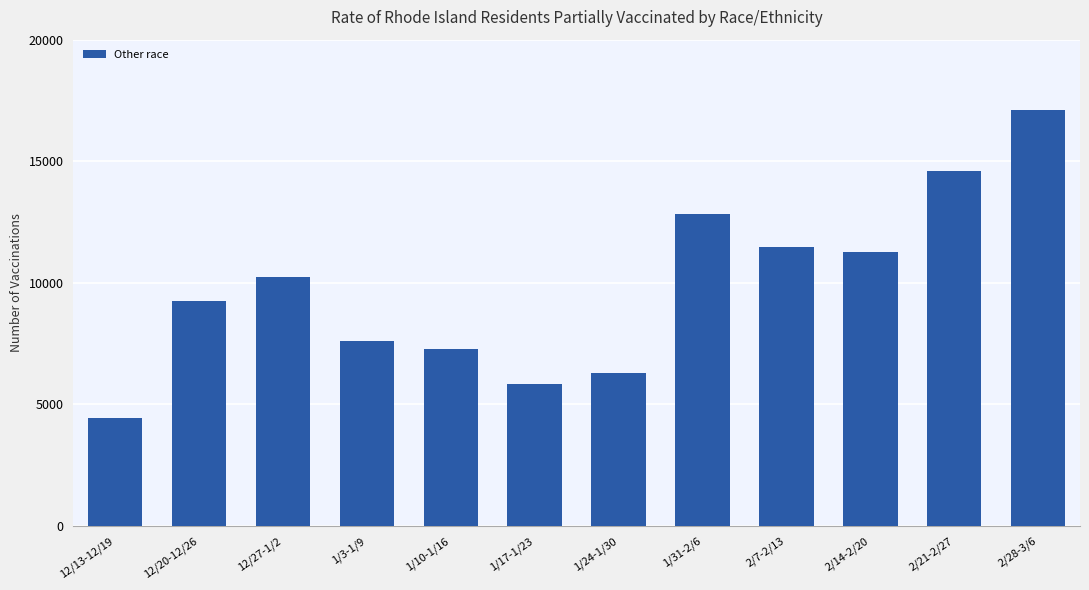

What is the change in value from 1/24-1/30 to 2/7-2/13?

+5176